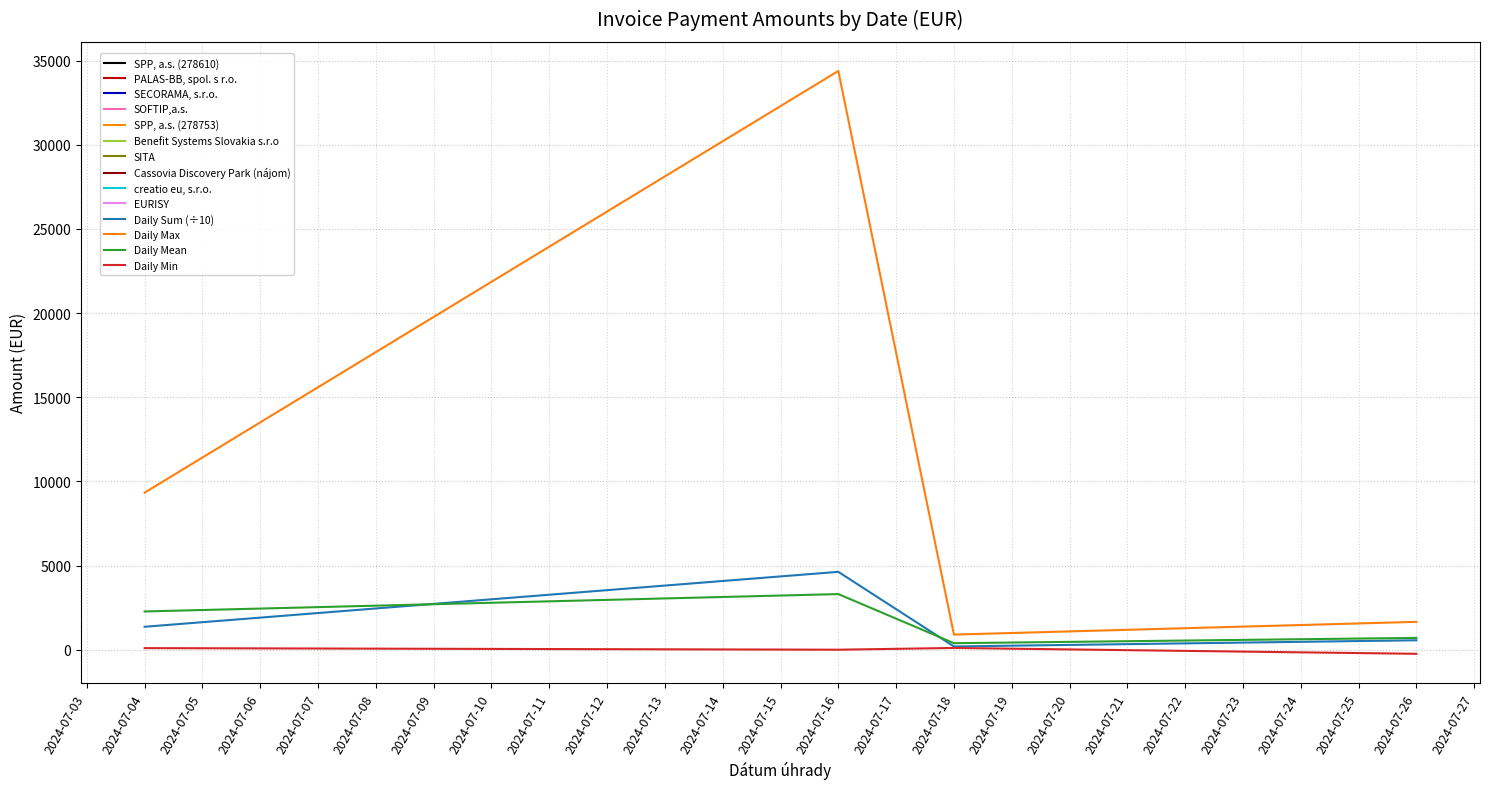

What is the highest value of the Daily Mean series?

3305.9